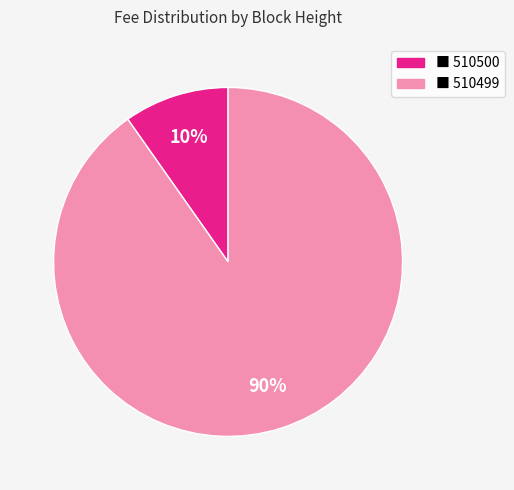

Does any single category account for the majority?

Yes